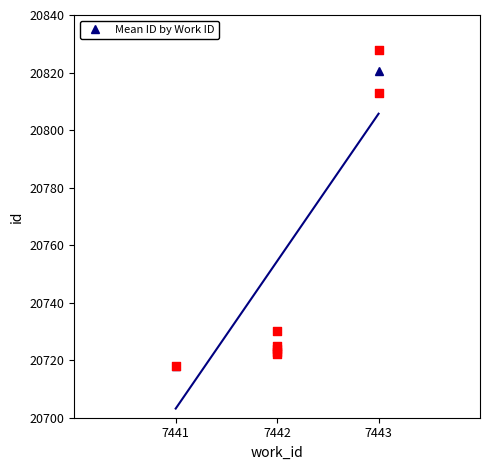

What is the change in value from 7441 to 7442?

+6.8